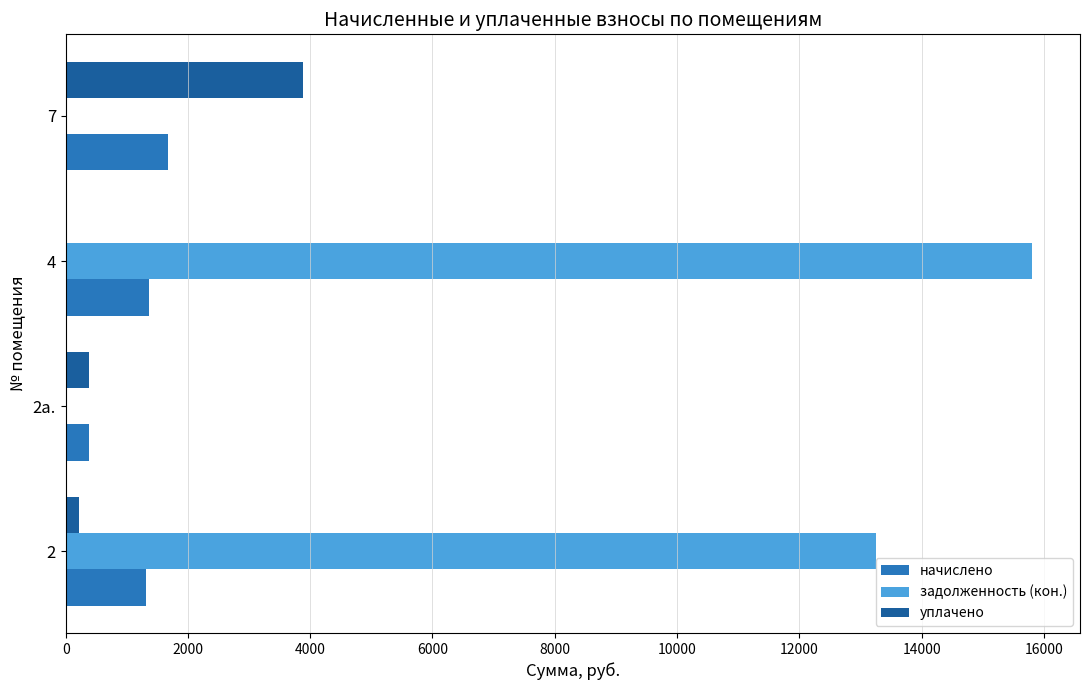

How many values in the задолженность (кон.) series exceed 13253?

2